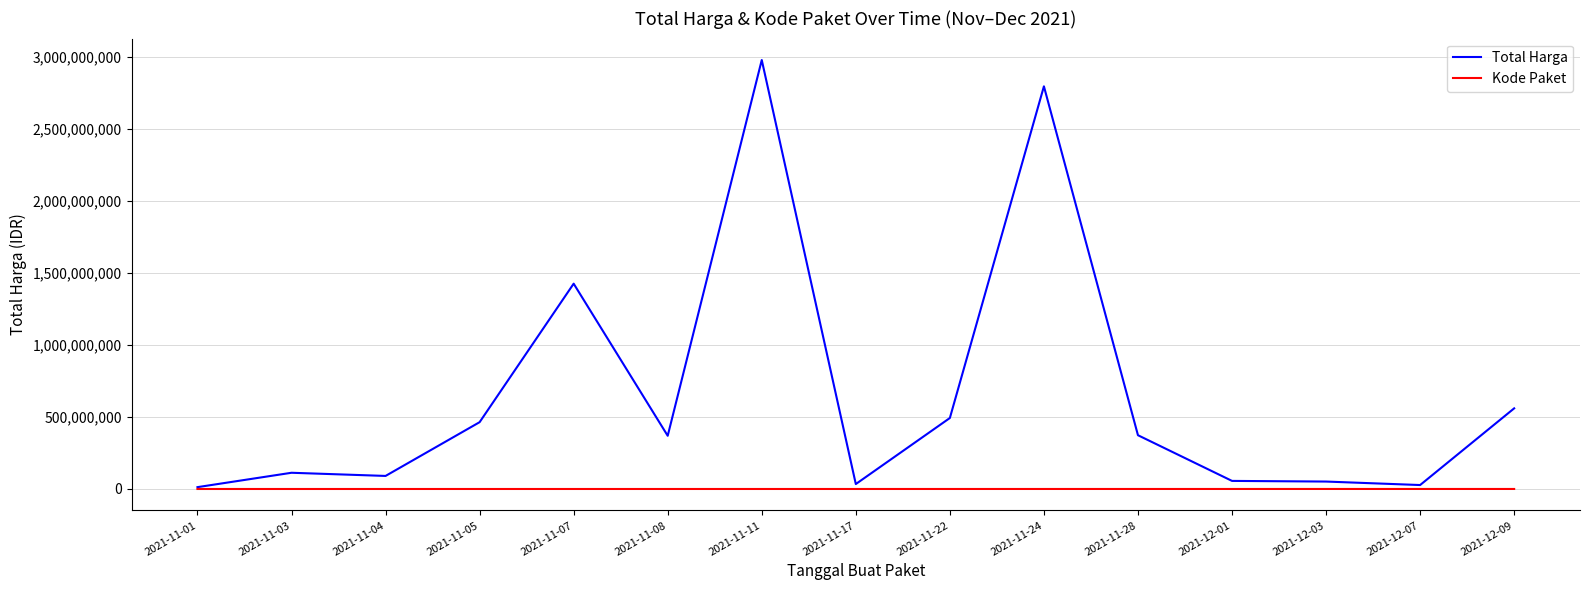

List the series in order of their overall mean, lowest first.

Kode Paket, Total Harga